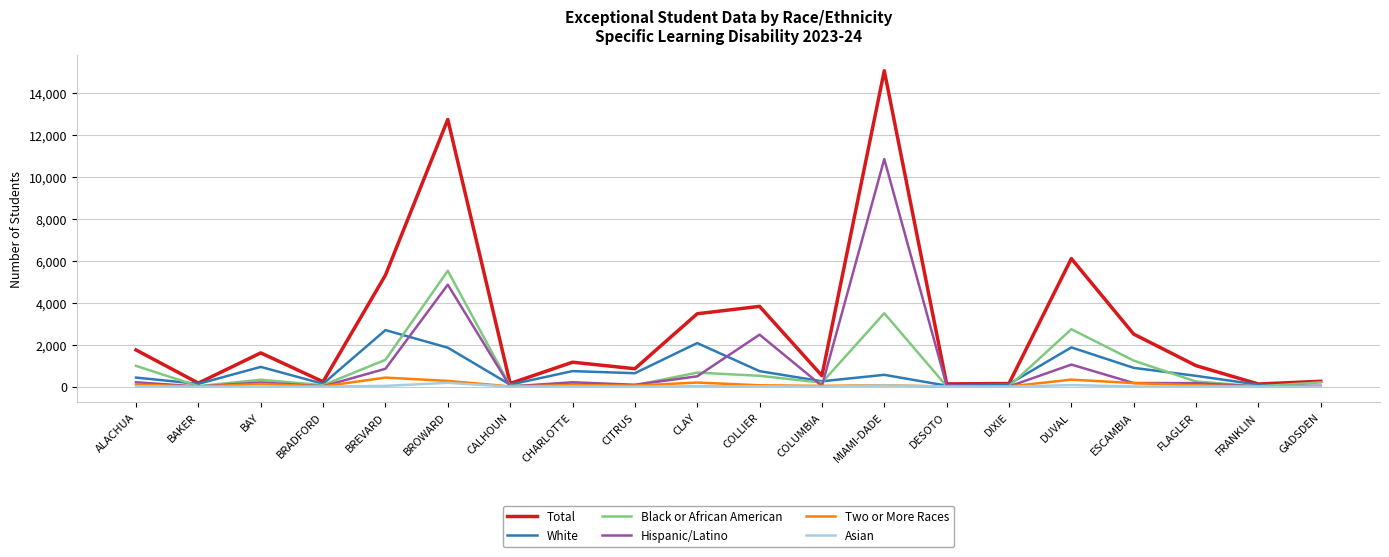

The value of White at BAY is 397. True or false?

False